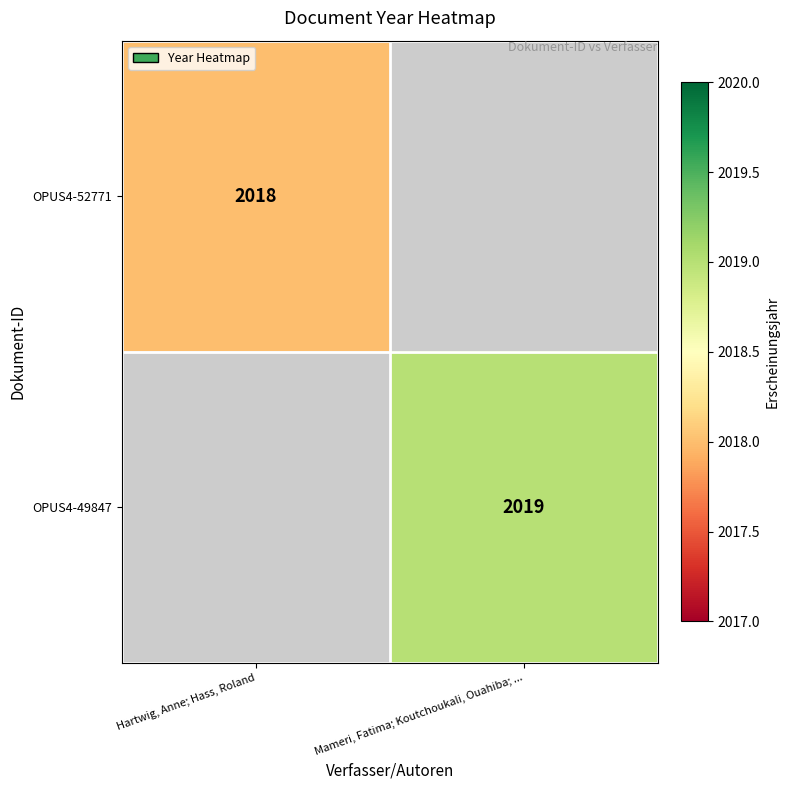

Count the number of categories in the chart.

2